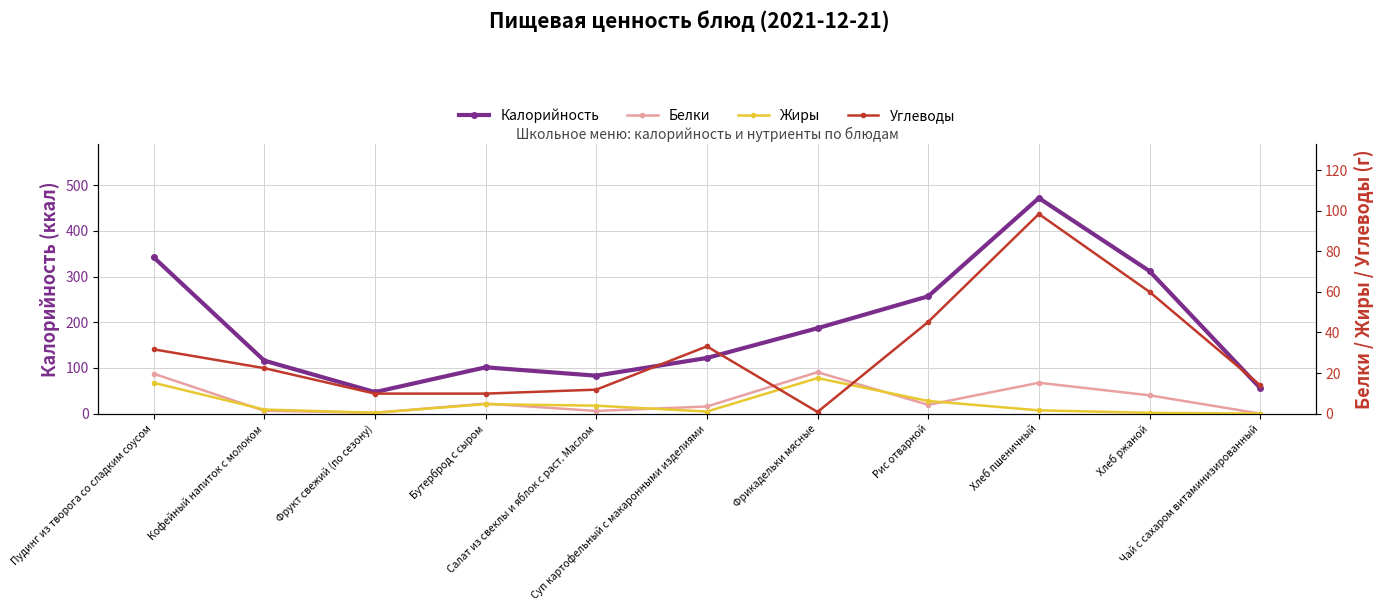

Reading right to left, transcribe all the data shown in this chart.

Калорийность: Чай с сахаром витаминизированный=56.0	Хлеб ржаной=312.0	Хлеб пшеничный=472.0	Рис отварной=256.8	Фрикадельки мясные=187.0	Суп картофельный с макаронными изделиями=121.8	Салат из свеклы и яблок с раст. Маслом=83.0	Бутерброд с сыром=101.3	Фрукт свежий (по сезону)=47.0	Кофейный напиток с молоком=116.0	Пудинг из творога со сладким соусом=342.4
Белки: Чай с сахаром витаминизированный=0.0	Хлеб ржаной=9.0	Хлеб пшеничный=15.2	Рис отварной=4.3	Фрикадельки мясные=20.4	Суп картофельный с макаронными изделиями=3.5	Салат из свеклы и яблок с раст. Маслом=1.3	Бутерброд с сыром=4.9	Фрукт свежий (по сезону)=0.4	Кофейный напиток с молоком=1.4	Пудинг из творога со сладким соусом=19.7
Жиры: Чай с сахаром витаминизированный=0.0	Хлеб ржаной=0.4	Хлеб пшеничный=1.6	Рис отварной=6.2	Фрикадельки мясные=17.5	Суп картофельный с макаронными изделиями=1.0	Салат из свеклы и яблок с раст. Маслом=3.9	Бутерброд с сыром=4.7	Фрукт свежий (по сезону)=0.4	Кофейный напиток с молоком=2.0	Пудинг из творога со сладким соусом=15.2
Углеводы: Чай с сахаром витаминизированный=14.0	Хлеб ржаной=60.0	Хлеб пшеничный=98.4	Рис отварной=45.2	Фрикадельки мясные=0.8	Суп картофельный с макаронными изделиями=33.1	Салат из свеклы и яблок с раст. Маслом=11.8	Бутерброд с сыром=9.8	Фрукт свежий (по сезону)=9.8	Кофейный напиток с молоком=22.4	Пудинг из творога со сладким соусом=31.7